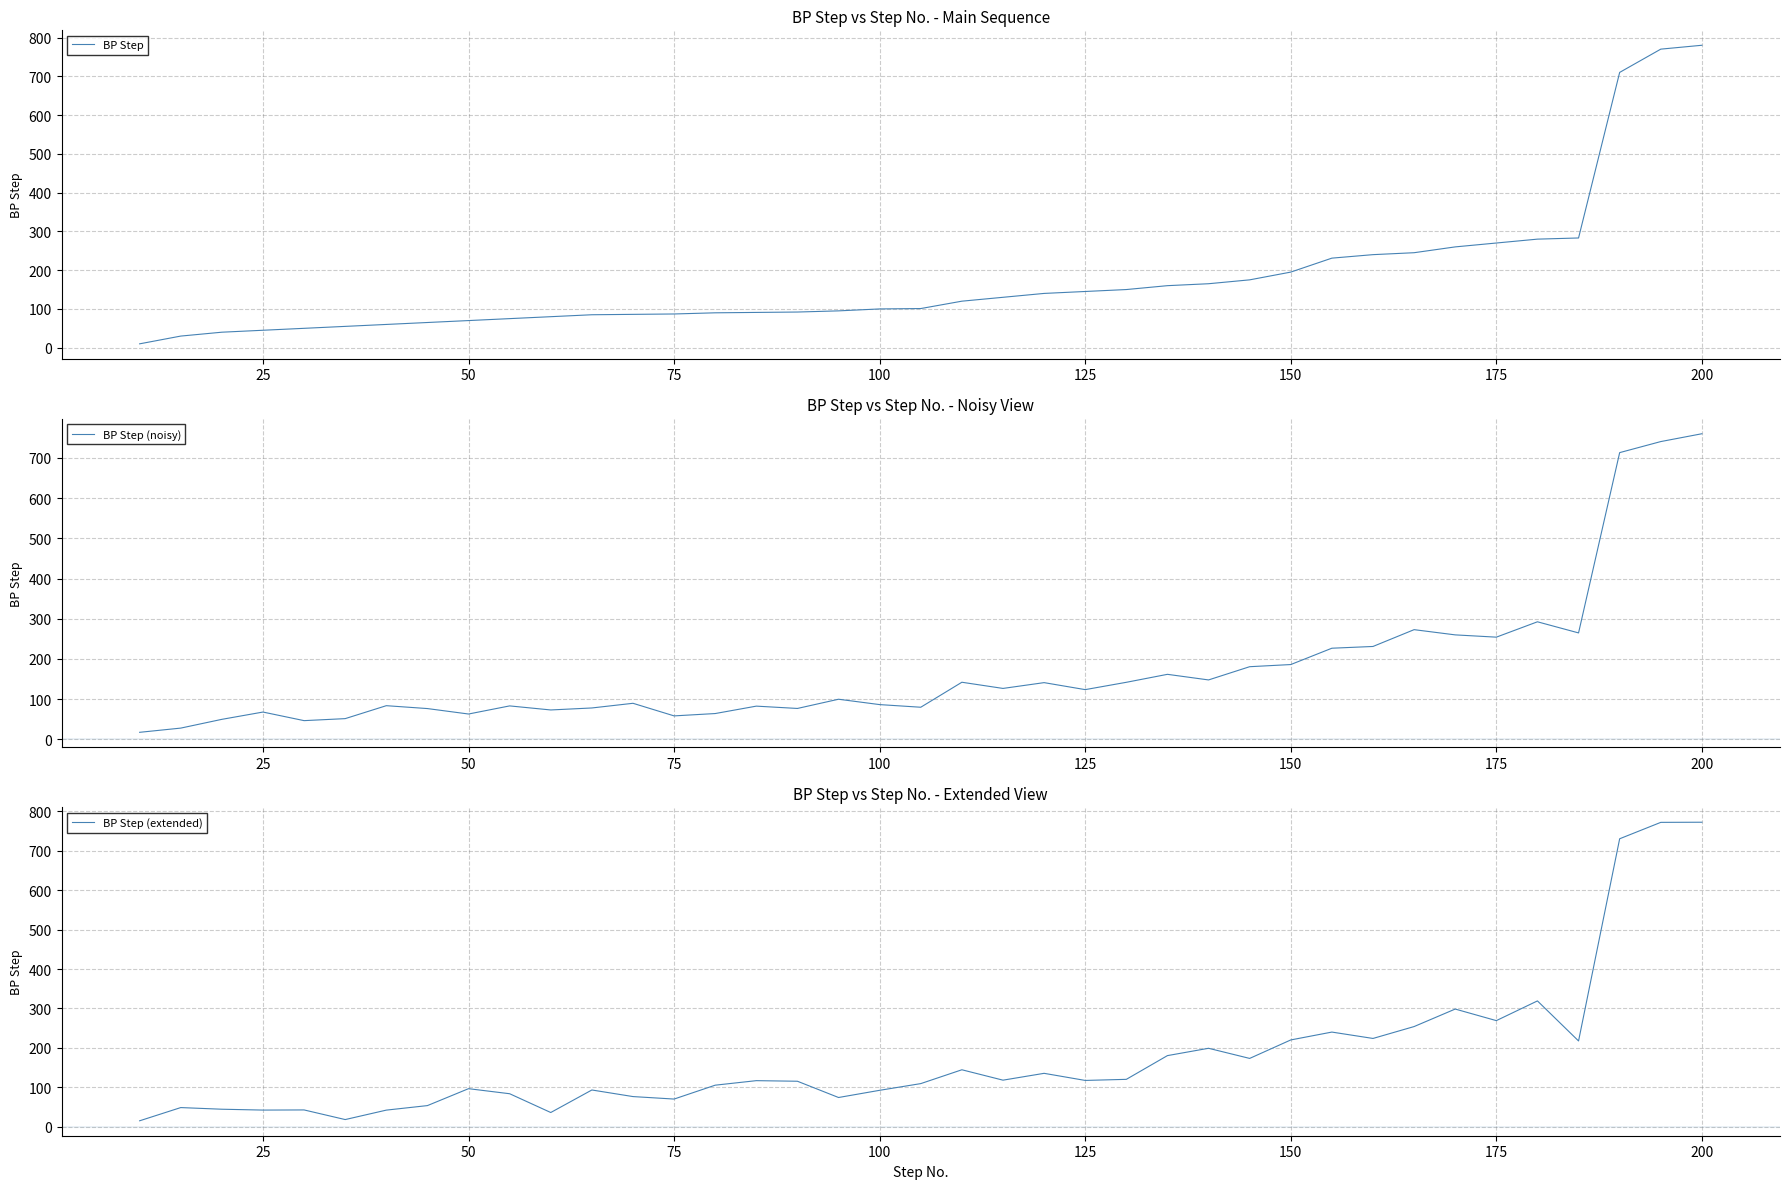

At which label does BP Step (noisy) reach its peak?

200